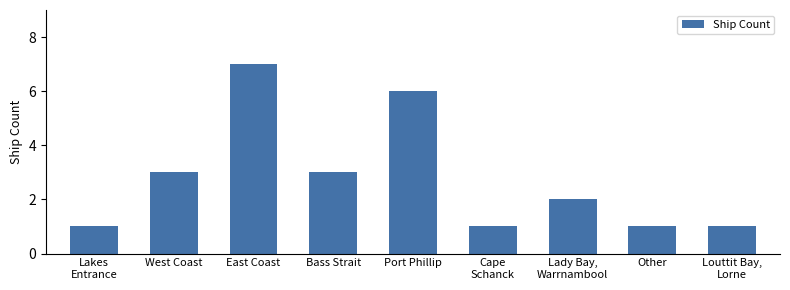

Reading left to right, what are all the values shown in this chart?

Lakes
Entrance=1	West Coast=3	East Coast=7	Bass Strait=3	Port Phillip=6	Cape
Schanck=1	Lady Bay,
Warrnambool=2	Other=1	Louttit Bay,
Lorne=1